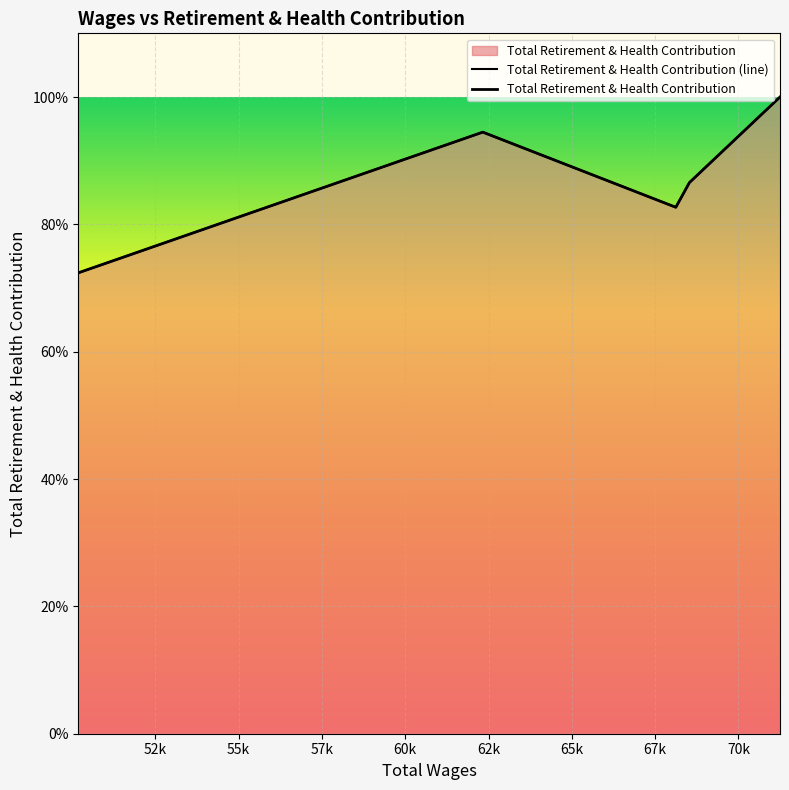

What is the label of the 3rd point from the left?

55k